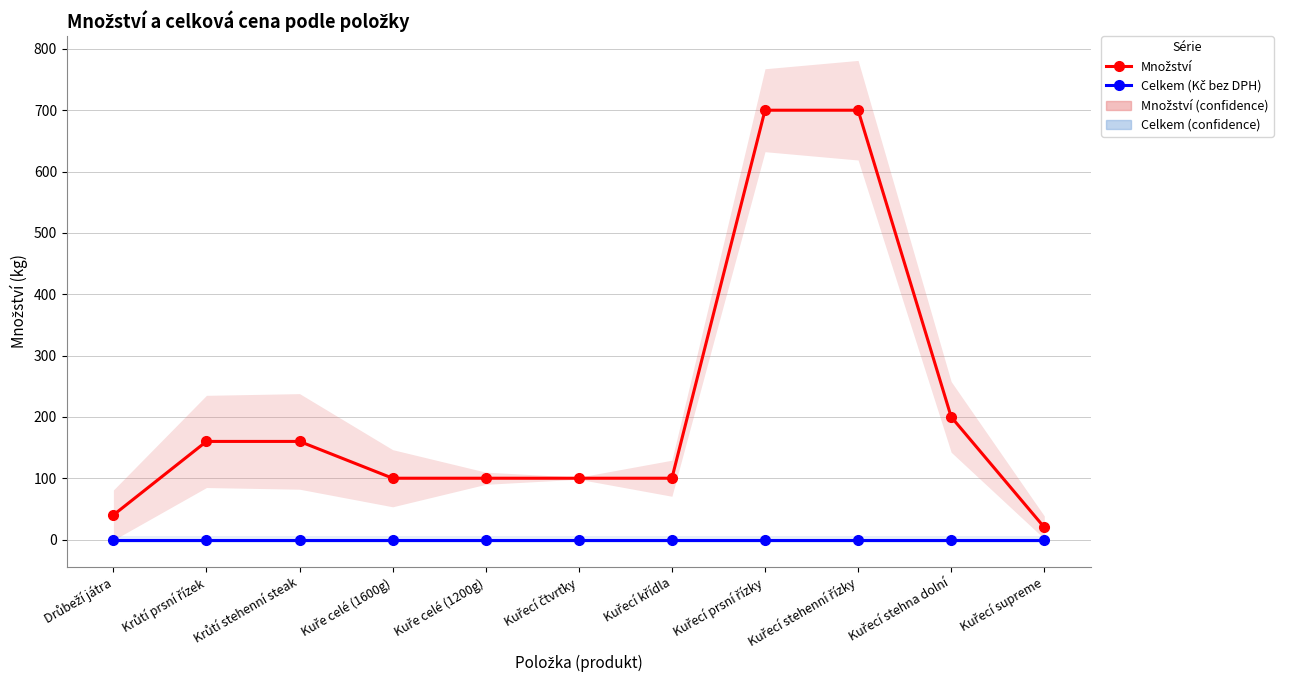

What is the label of the 6th point from the right?

Kuřecí čtvrťky